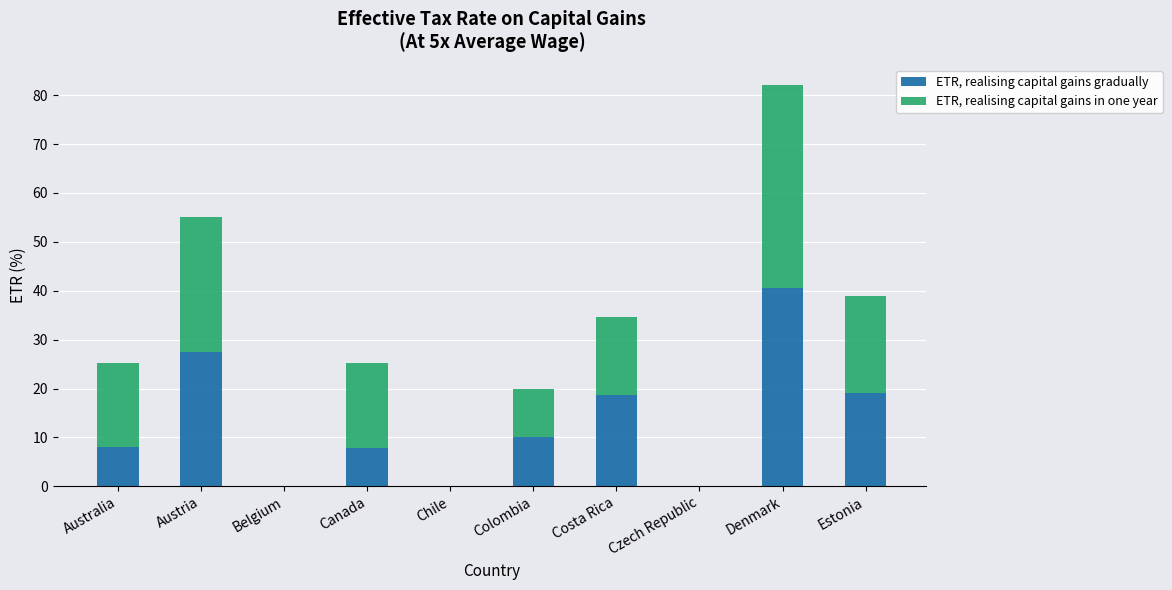

What is the highest value of the ETR, realising capital gains gradually series?

40.5